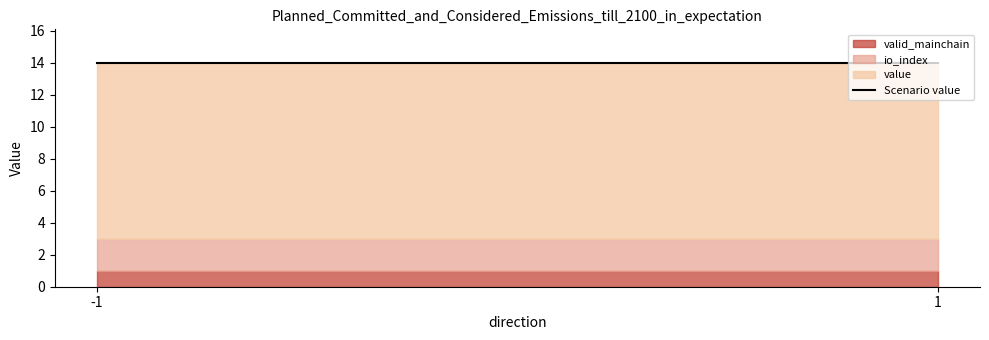

The valid_mainchain series shows 1.0 at 1. True or false?

True